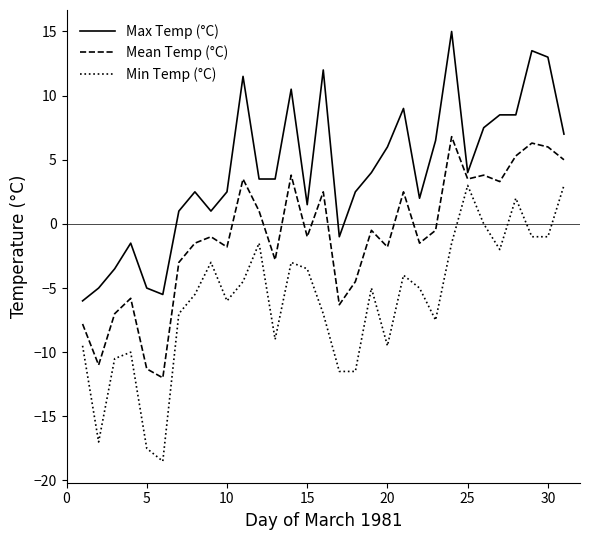

True or false: Mean Temp (°C) and Min Temp (°C) intersect in this chart.

False